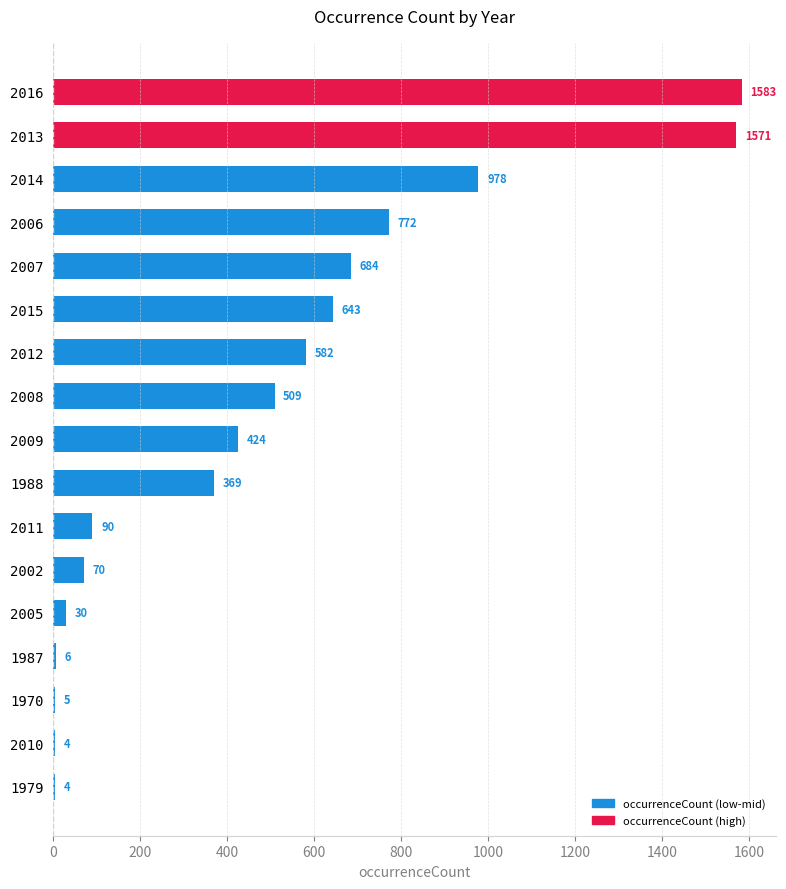

What is the ratio of the value at 2006 to the value at 2014?

0.8